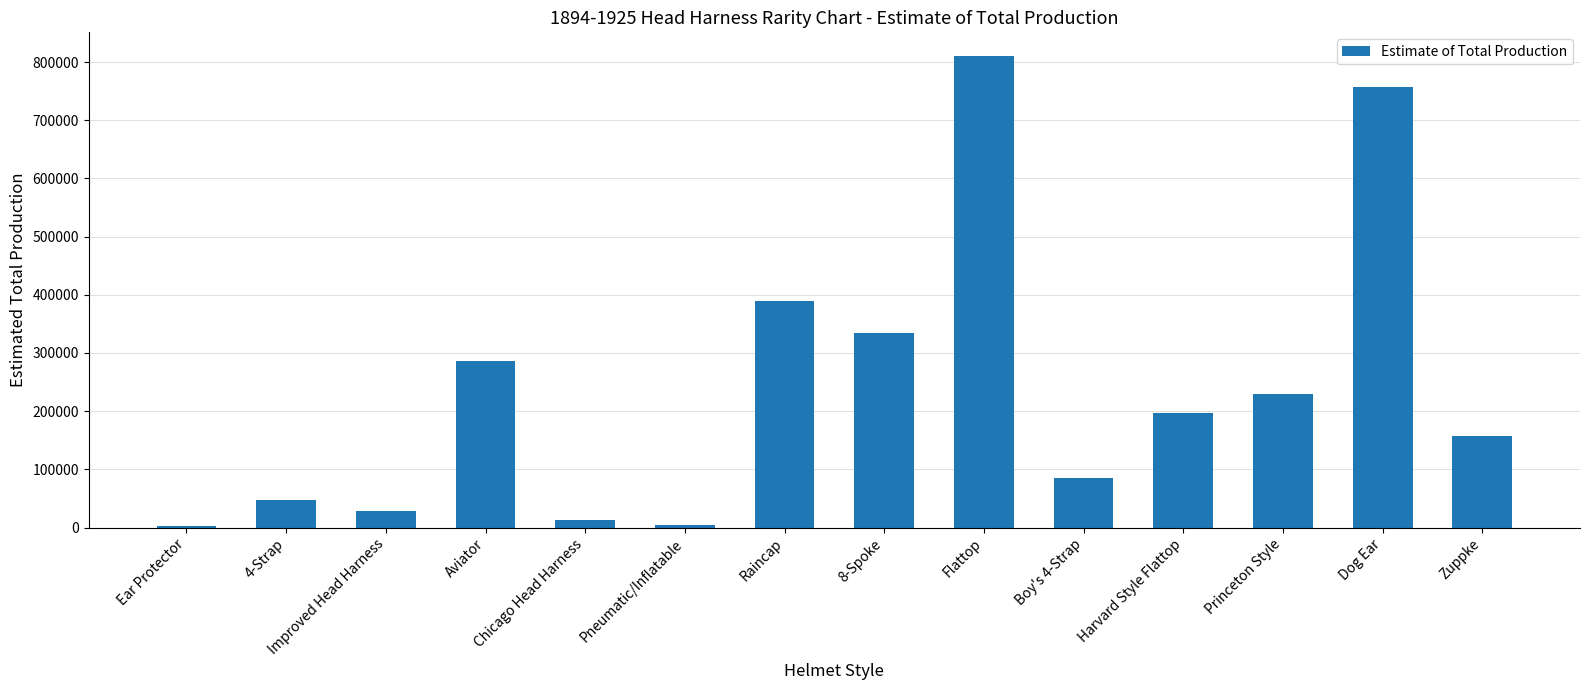

What is the sum of all values?

3342857.0